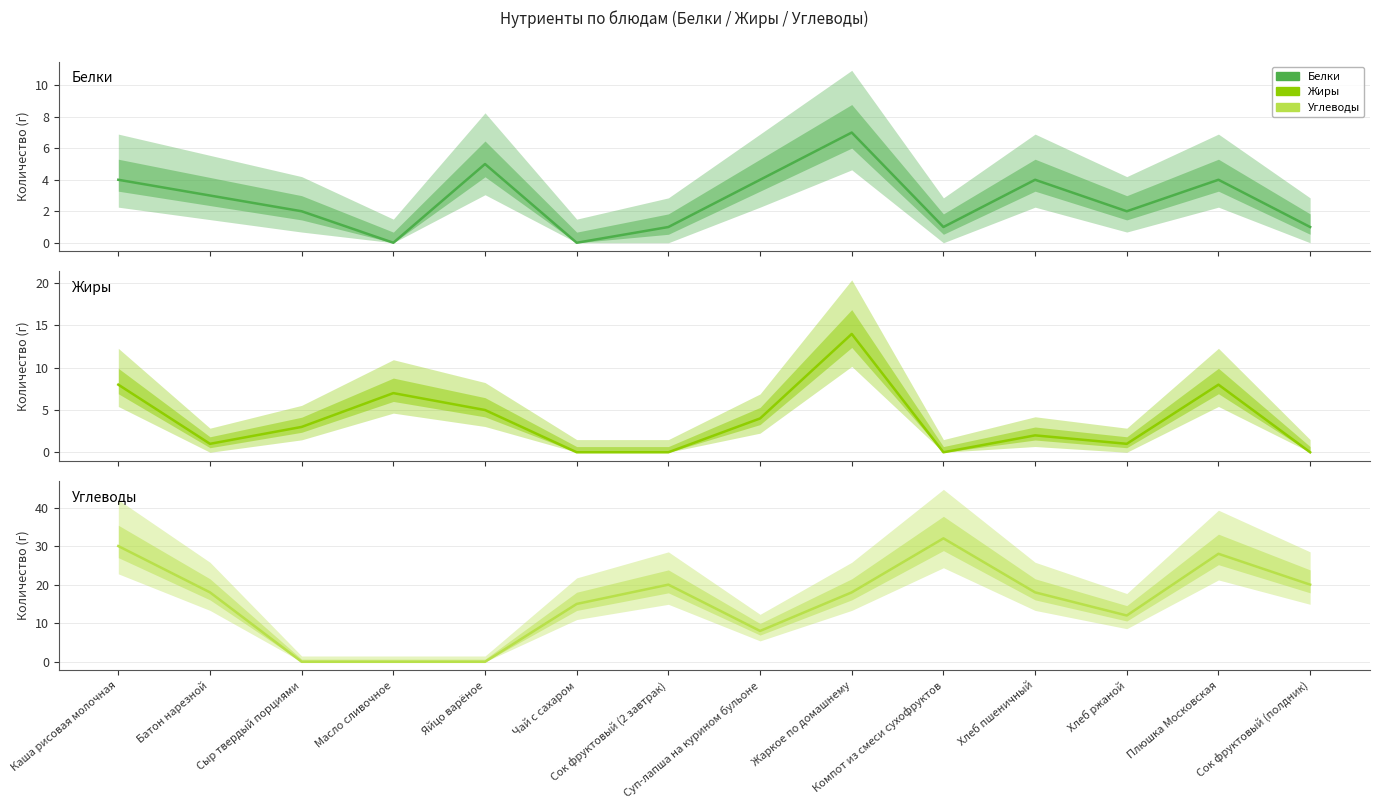

List the labels in order of Жиры value, largest first.

Жаркое по домашнему, Каша рисовая молочная, Плюшка Московская, Масло сливочное, Яйцо варёное, Суп-лапша на курином бульоне, Сыр твердый порциями, Хлеб пшеничный, Батон нарезной, Хлеб ржаной, Чай с сахаром, Сок фруктовый (2 завтрак), Компот из смеси сухофруктов, Сок фруктовый (полдник)